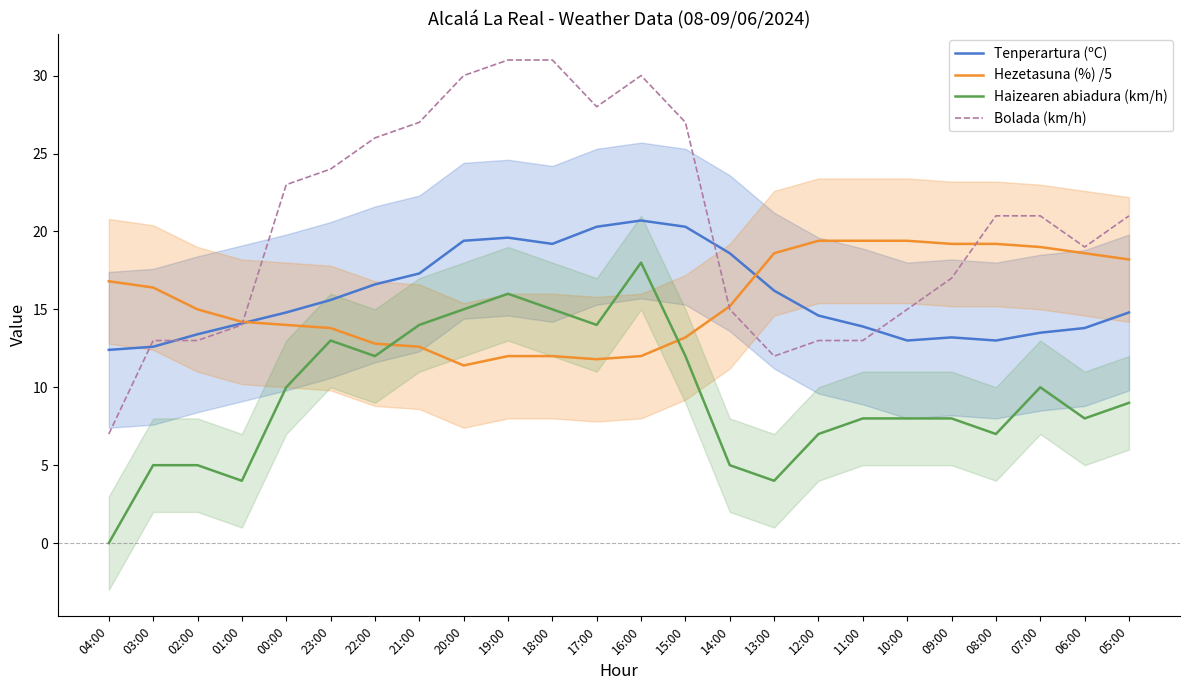

What is the difference between the second highest and second lowest values in the Hezetasuna (%) /5 series?

7.6